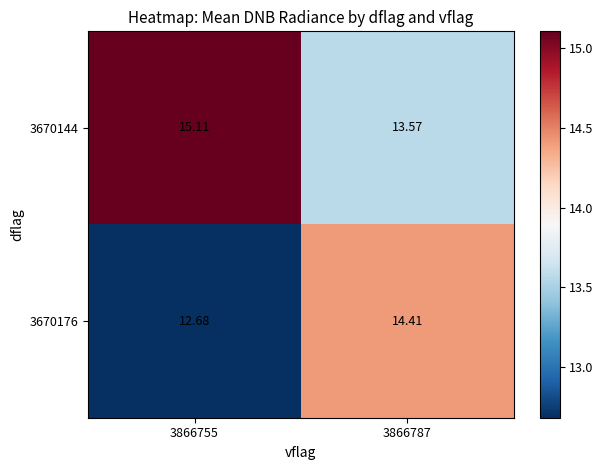

Is the value of 3670176 at 3866787 greater than the value of 3670144 at 3866755?

No